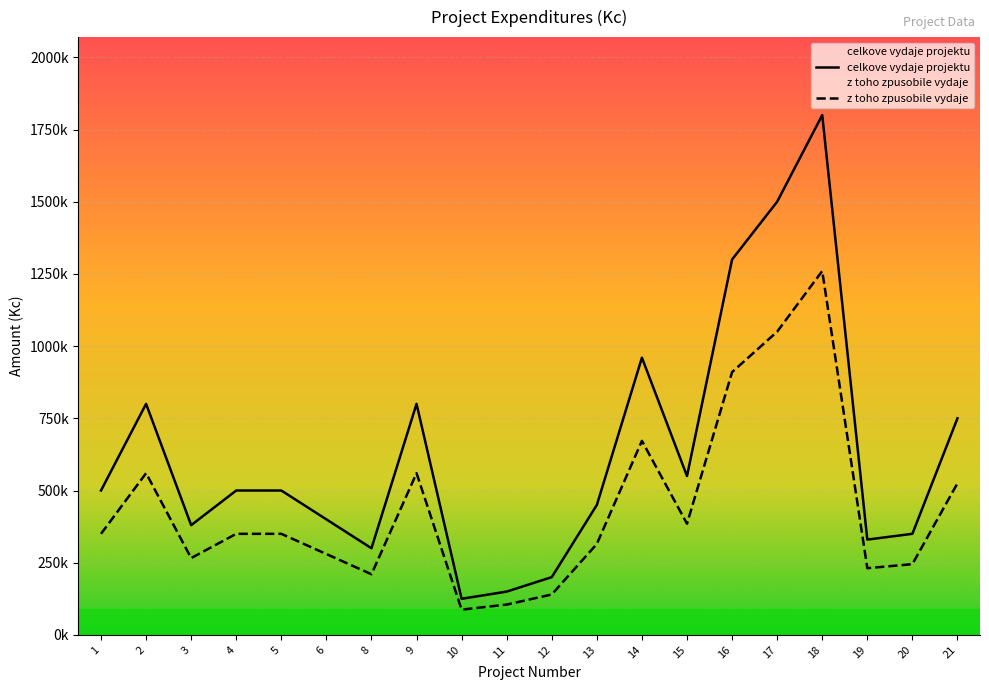

At 14, list the series in order from smallest to largest.

z toho zpusobile vydaje, celkove vydaje projektu